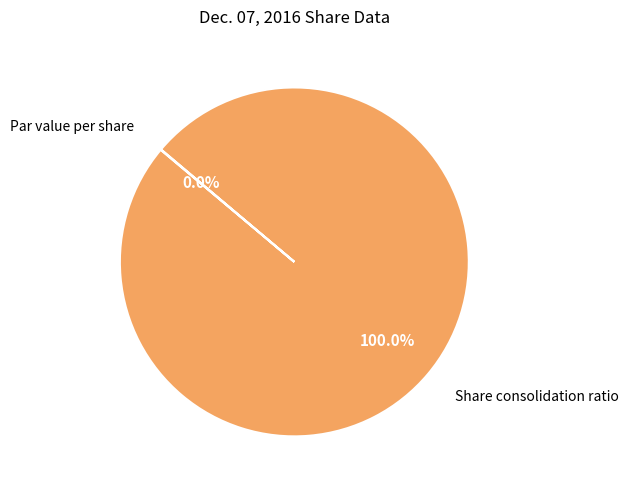

Is Share consolidation ratio the majority of the pie?

Yes